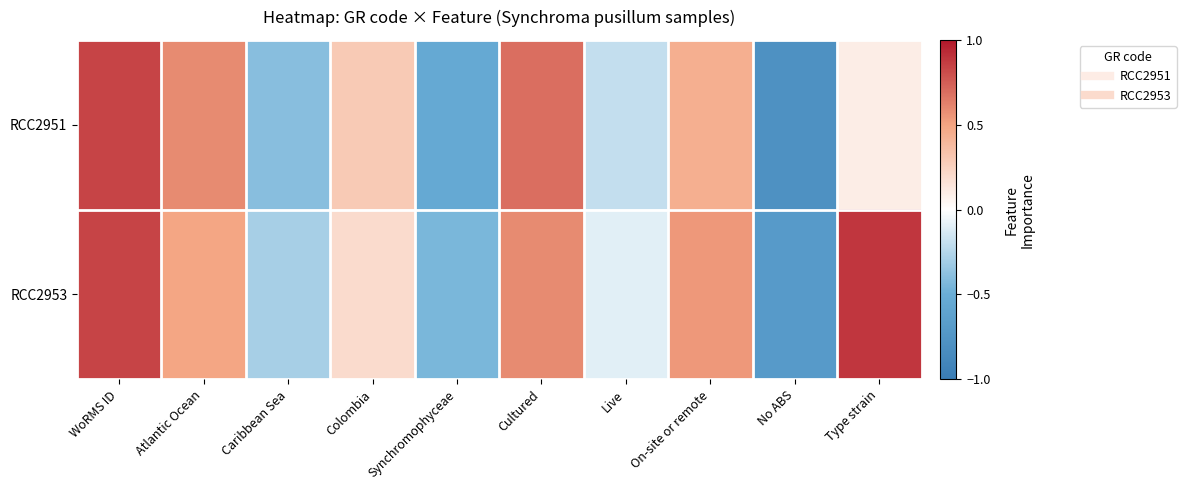

Rank the series by their average value, from lowest to highest.

RCC2951, RCC2953